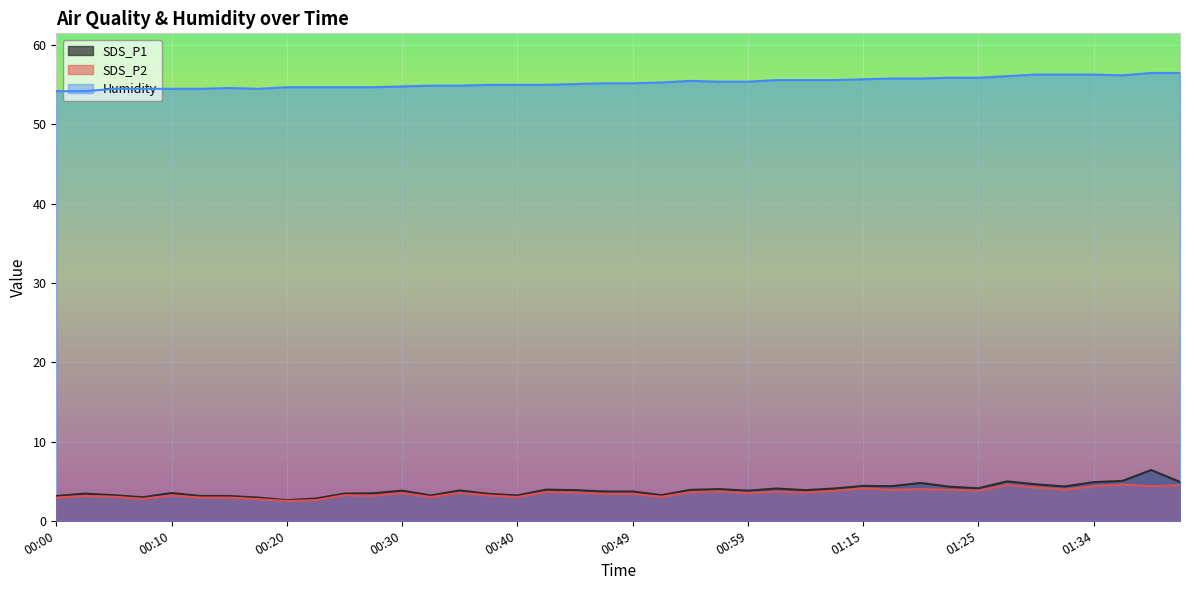

True or false: SDS_P1 and SDS_P2 cross at least once.

False